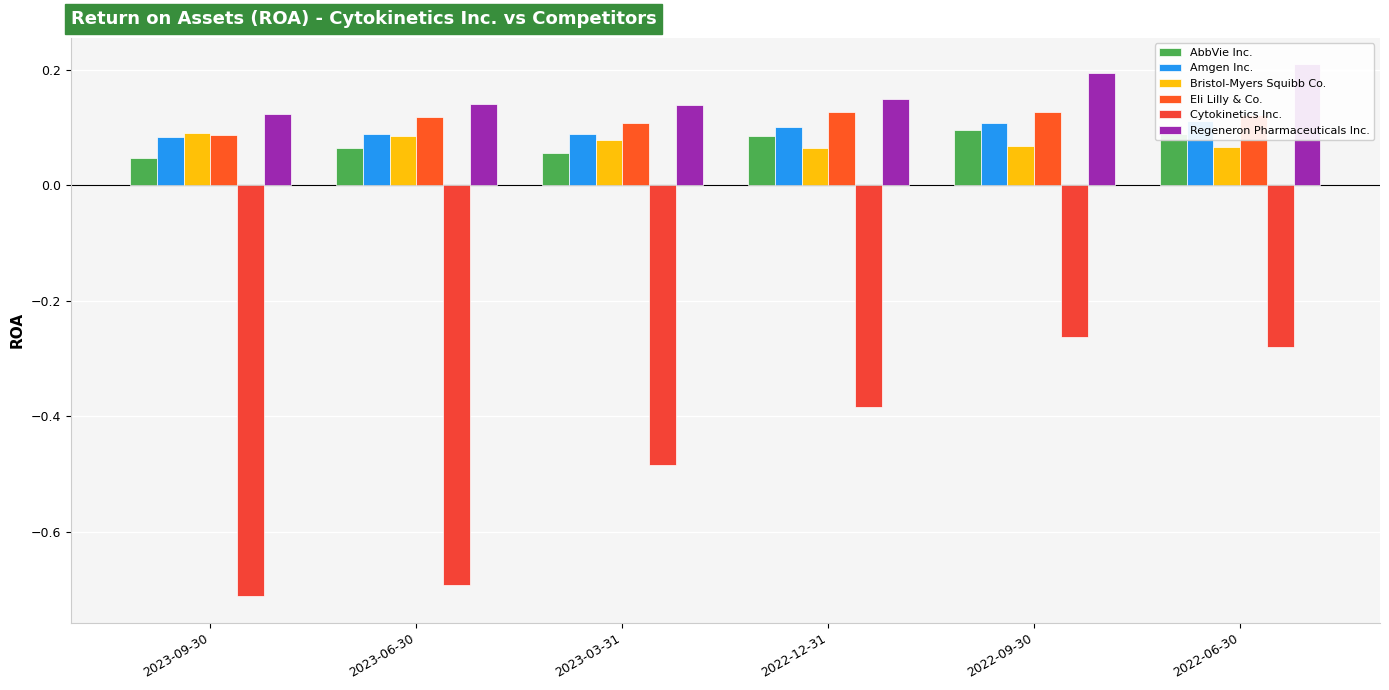

Reading left to right, transcribe all the data shown in this chart.

AbbVie Inc.: 0.0	0.1	0.1	0.1	0.1	0.1
Amgen Inc.: 0.1	0.1	0.1	0.1	0.1	0.1
Bristol-Myers Squibb Co.: 0.1	0.1	0.1	0.1	0.1	0.1
Eli Lilly & Co.: 0.1	0.1	0.1	0.1	0.1	0.1
Cytokinetics Inc.: -0.7	-0.7	-0.5	-0.4	-0.3	-0.3
Regeneron Pharmaceuticals Inc.: 0.1	0.1	0.1	0.1	0.2	0.2